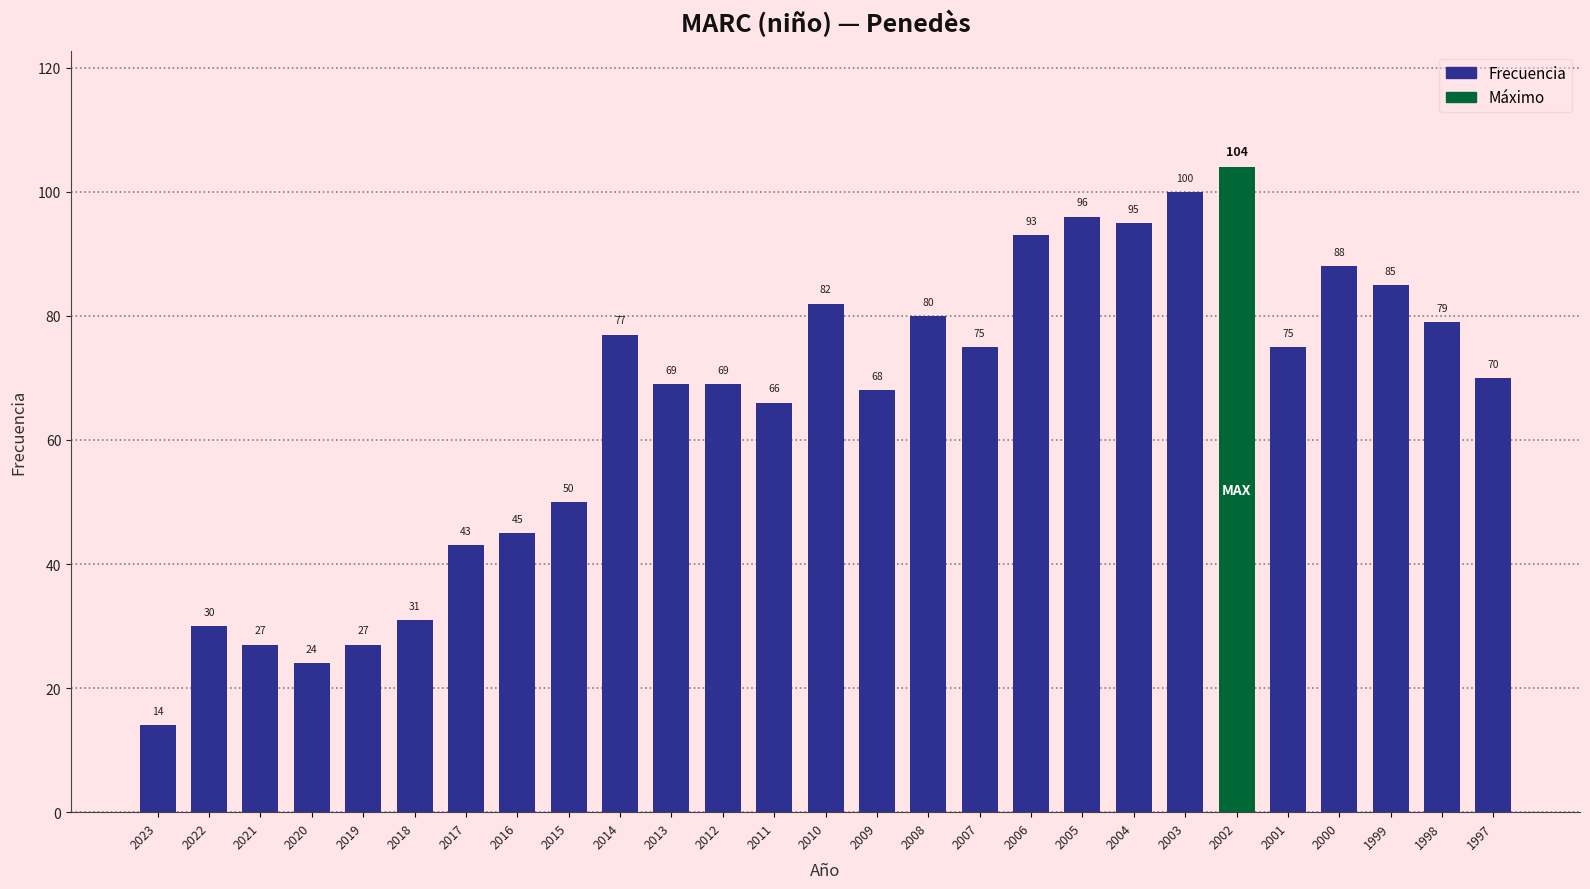

What is the maximum value shown in the chart?

104